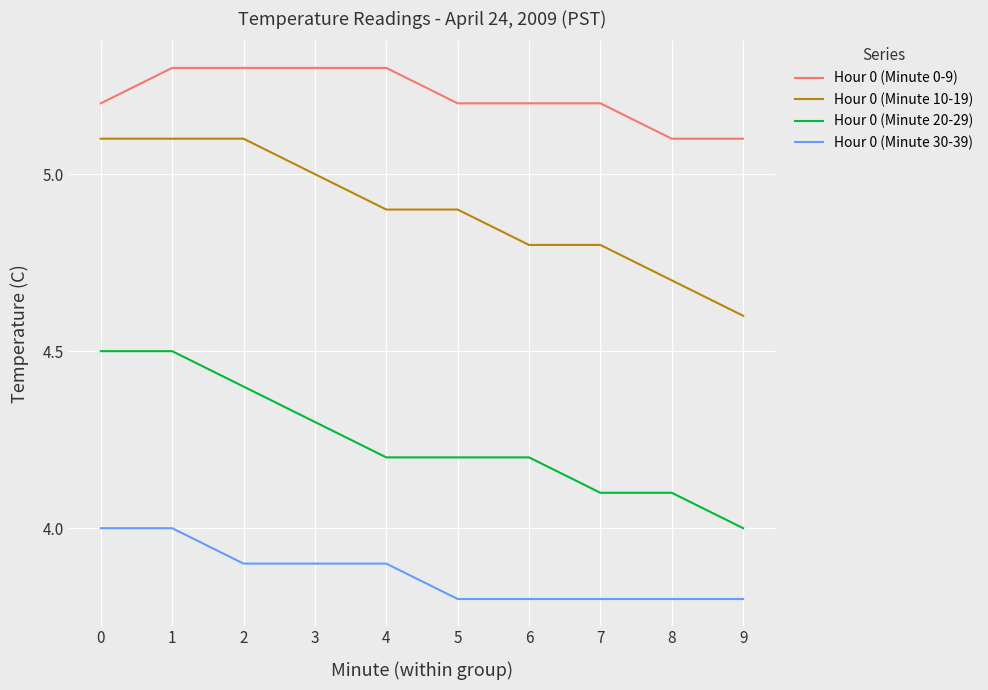

At 5, list the series in order from smallest to largest.

Hour 0 (Minute 30-39), Hour 0 (Minute 20-29), Hour 0 (Minute 10-19), Hour 0 (Minute 0-9)